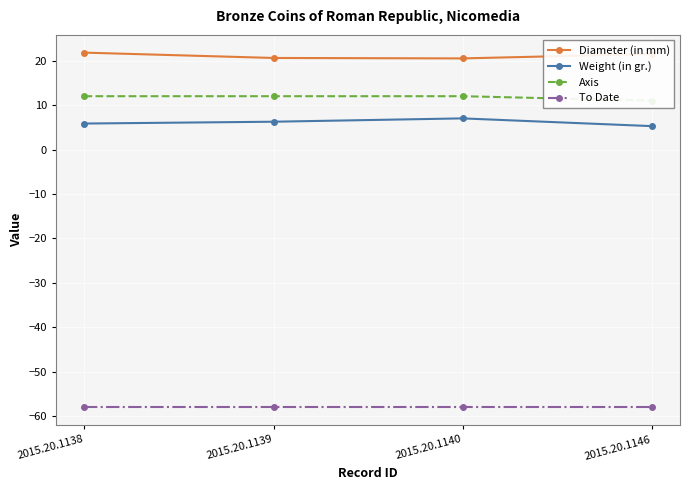

What is the value of the To Date point at the 1st from the left?

-58.0